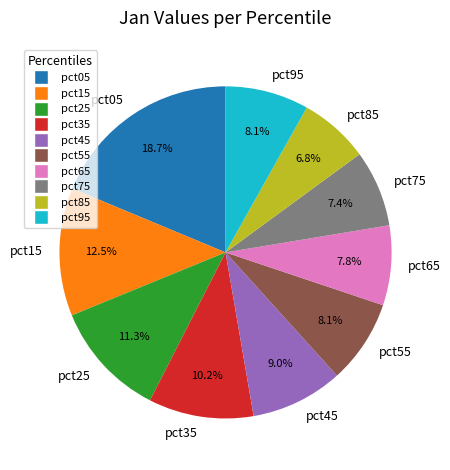

What is the total percentage of pct15 and pct55?

20.6%